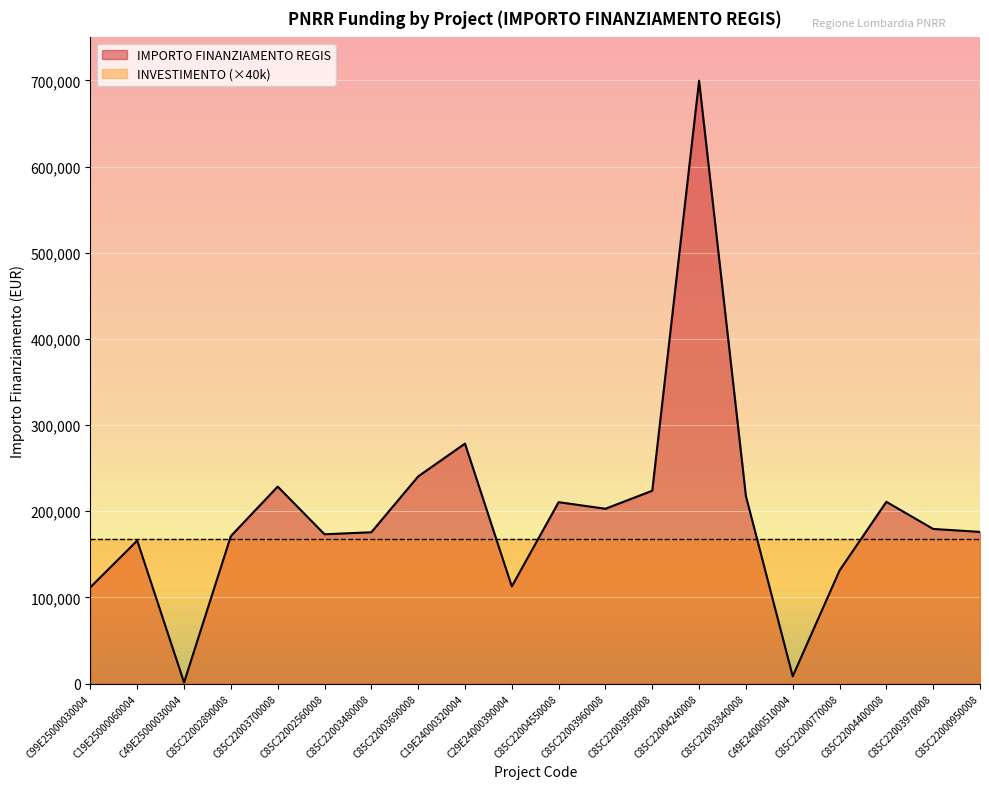

What is the value of the 1st point from the left?

111760.0